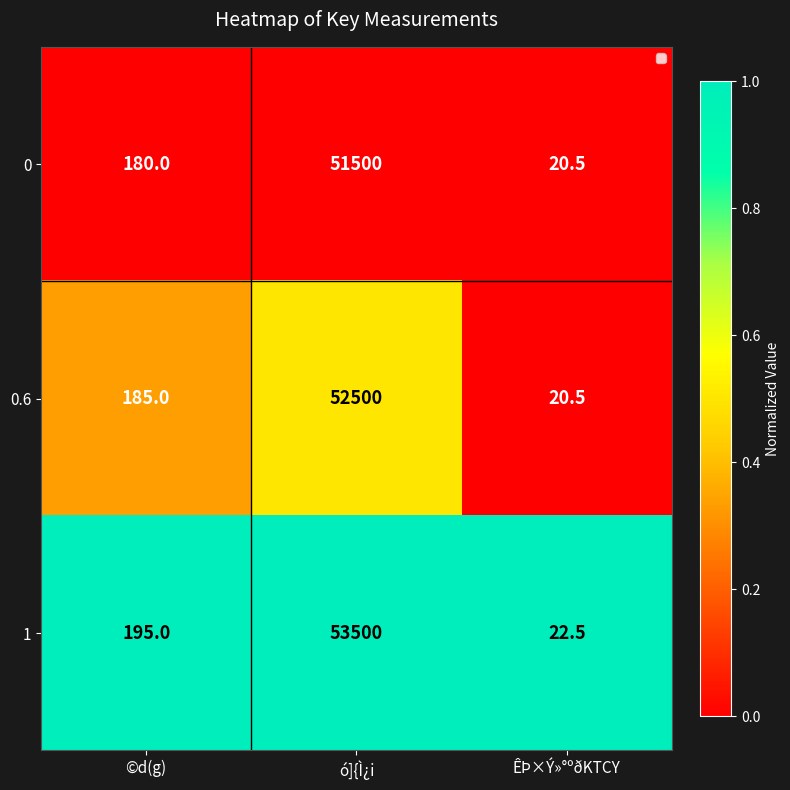

The value of 0.6 at ó]{Ì¿i is 80131.8. True or false?

False